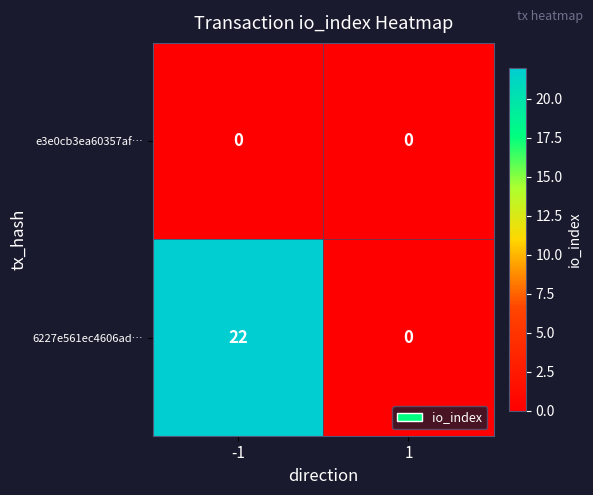

Which series has the largest total across all categories?

6227e561ec4606ad…